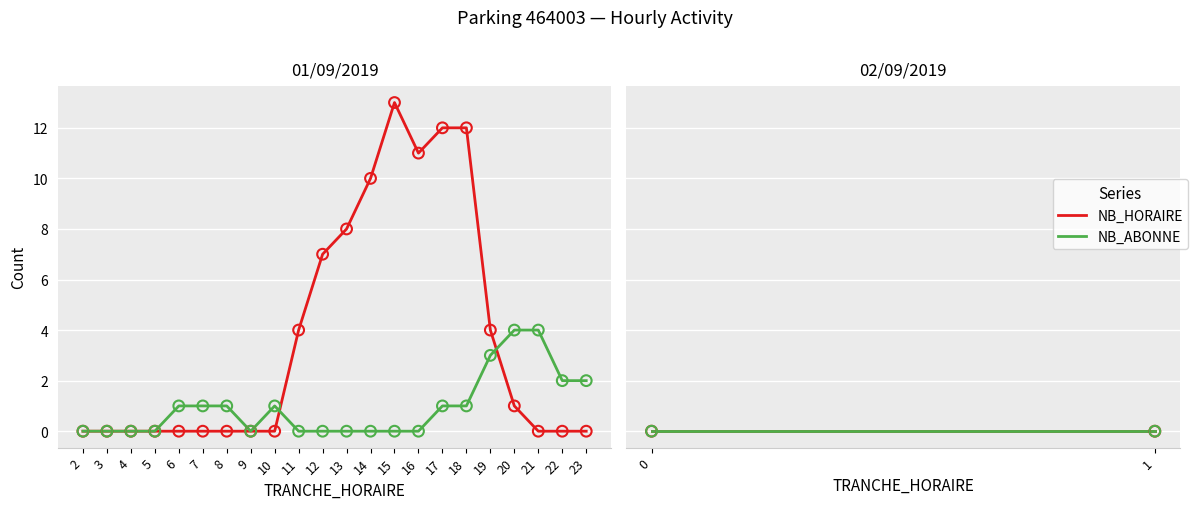

What are all the series names shown in the legend?

NB_HORAIRE, NB_ABONNE